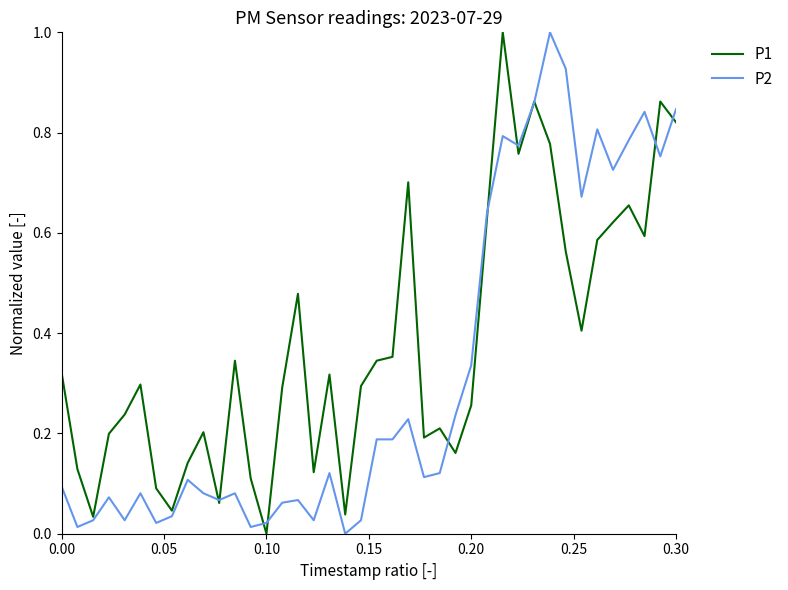

What is the difference between the maximum and minimum values in the P1 series?

1.0